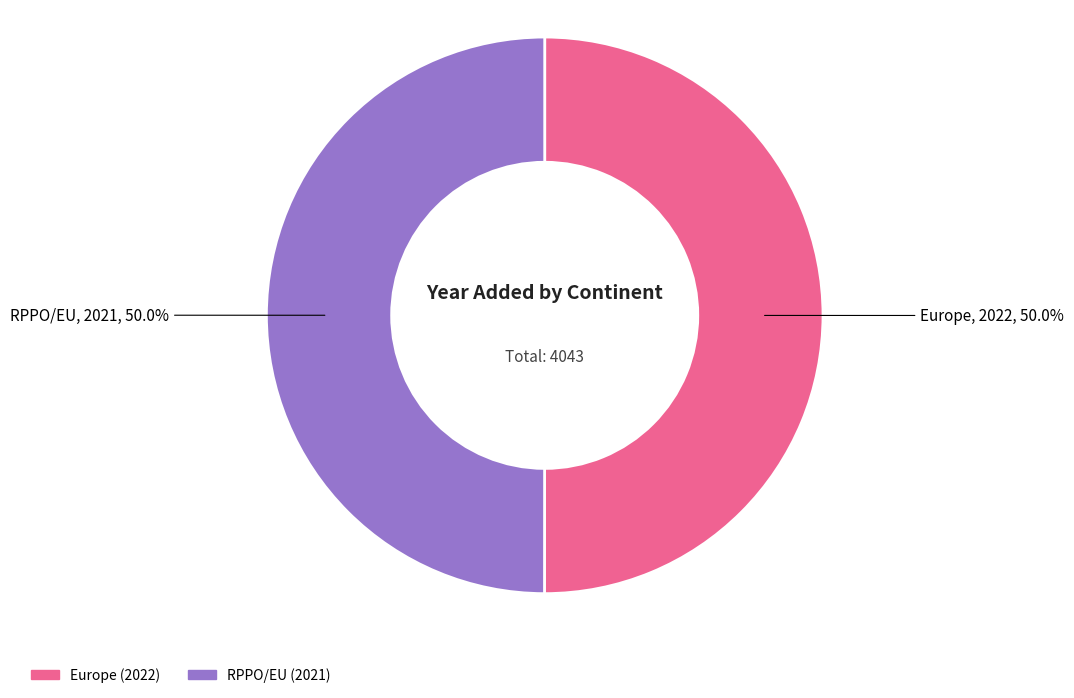

What is the ratio of the value at RPPO/EU to the value at Europe?

1.0